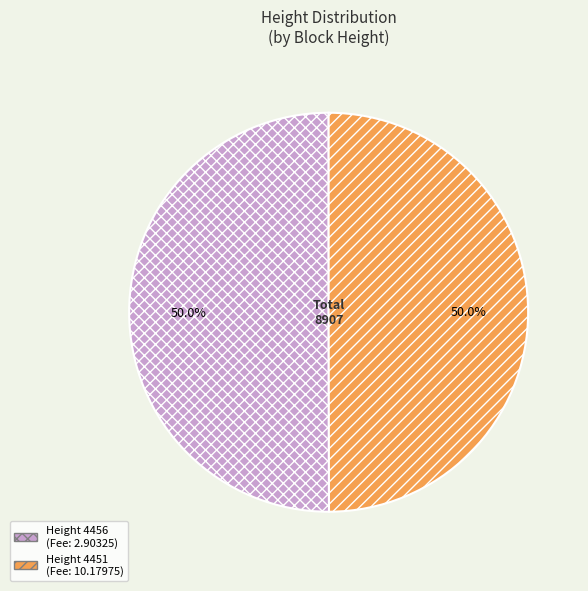

How many segments does this pie chart have?

2